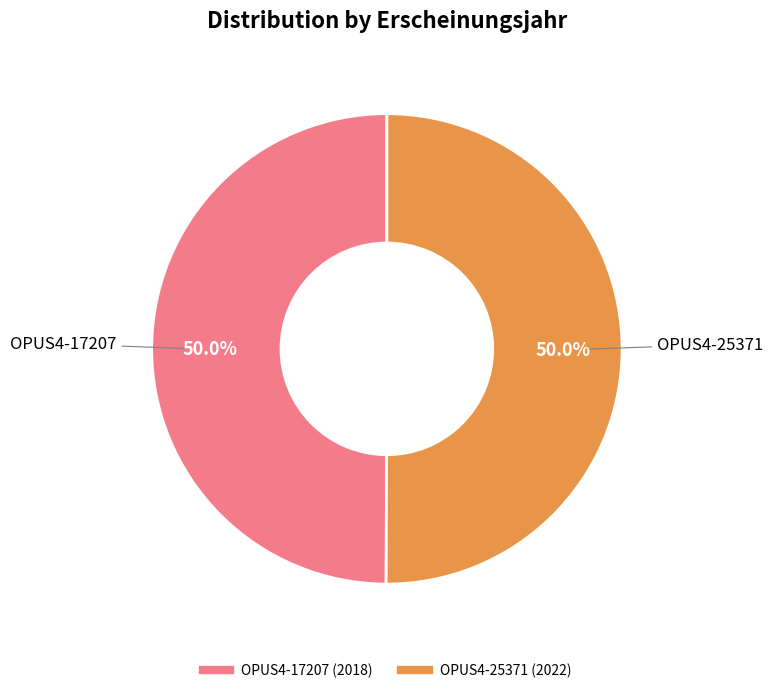

How much of the chart is everything except OPUS4-17207?

50.0%